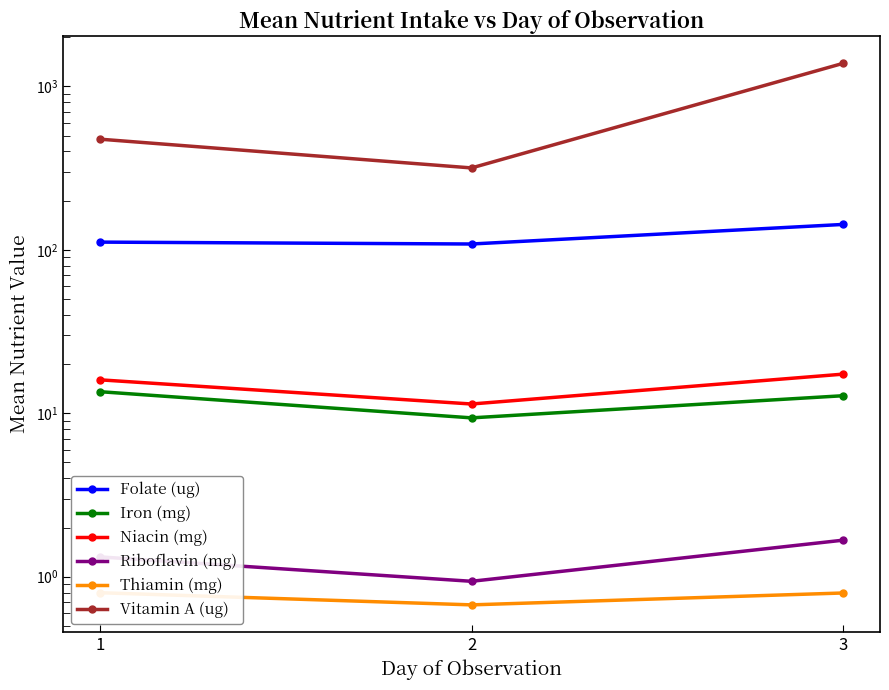

What is the smallest value displayed?

0.7